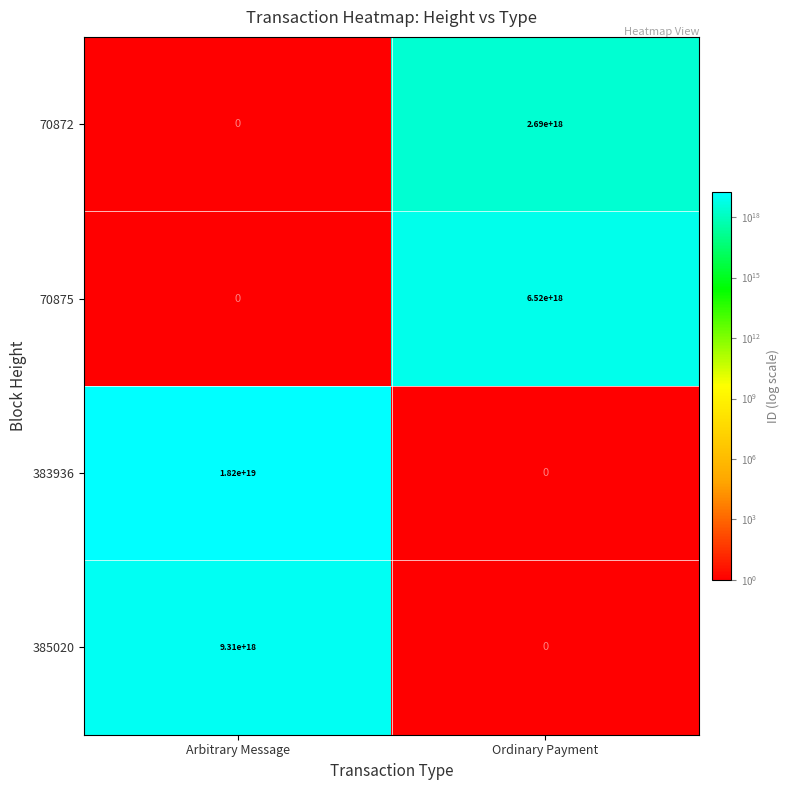

How many data points does each series have?

2